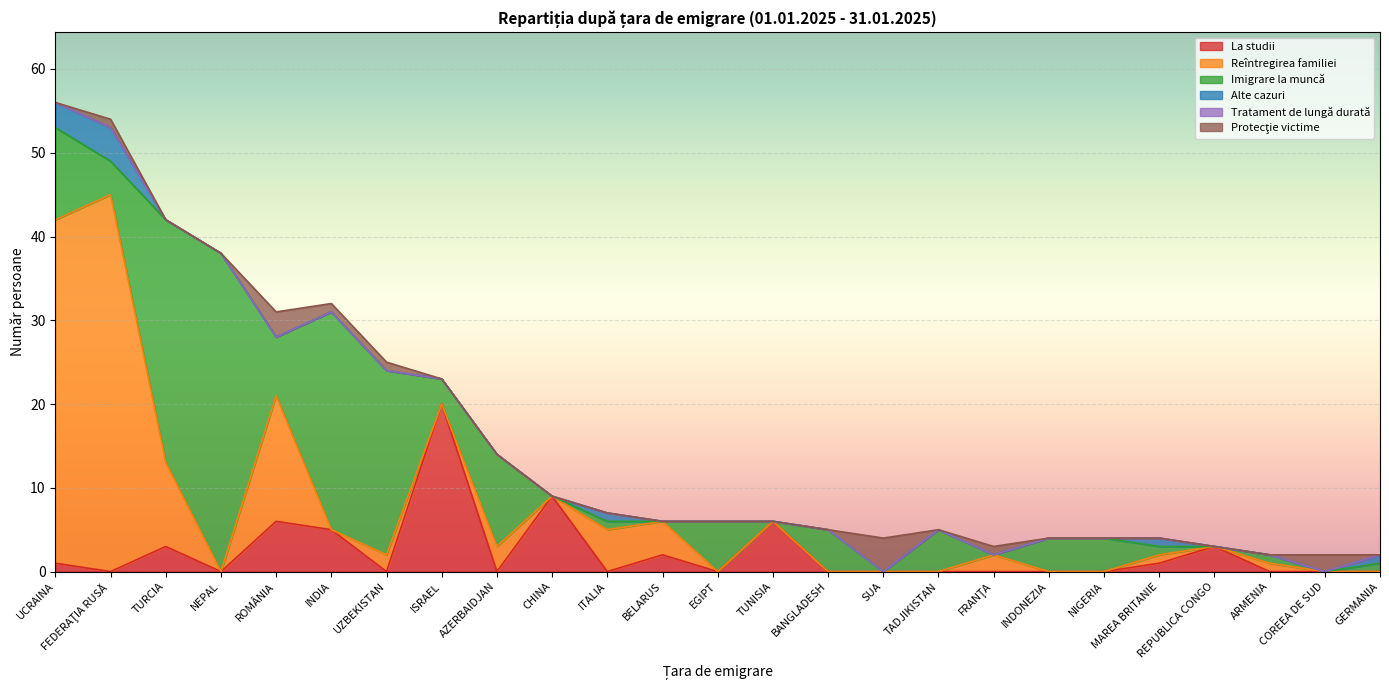

Reading right to left, transcribe all the data shown in this chart.

La studii: 0	0	0	3	1	0	0	0	0	0	0	6	0	2	0	9	0	20	0	5	6	0	3	0	1
Reîntregirea familiei: 0	0	1	0	1	0	0	2	0	0	0	0	0	4	5	0	3	0	2	0	15	0	10	45	41
Imigrare la muncă: 1	0	1	0	1	4	4	0	5	0	5	0	6	0	1	0	11	3	22	26	7	38	29	4	11
Alte cazuri: 1	0	0	0	1	0	0	0	0	0	0	0	0	0	1	0	0	0	0	0	0	0	0	4	3
Tratament de lungă durată: 0	0	0	0	0	0	0	0	0	0	0	0	0	0	0	0	0	0	0	0	0	0	0	0	0
Protecţie victime: 0	2	0	0	0	0	0	1	0	4	0	0	0	0	0	0	0	0	1	1	3	0	0	1	0